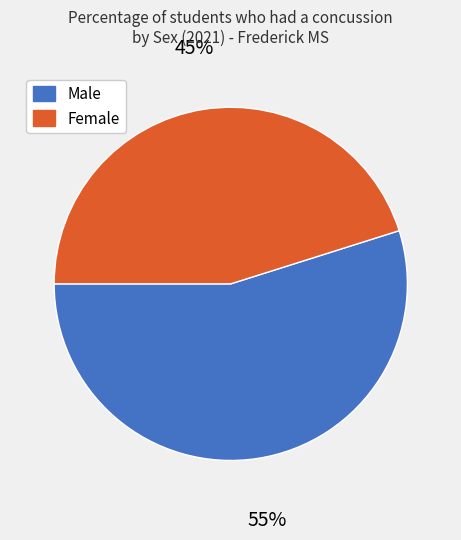

Count the number of slices in the pie.

2